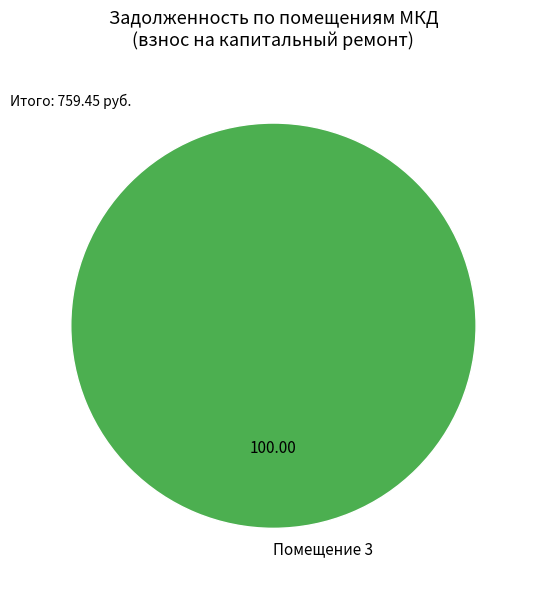

Is there a majority slice in this chart?

Yes